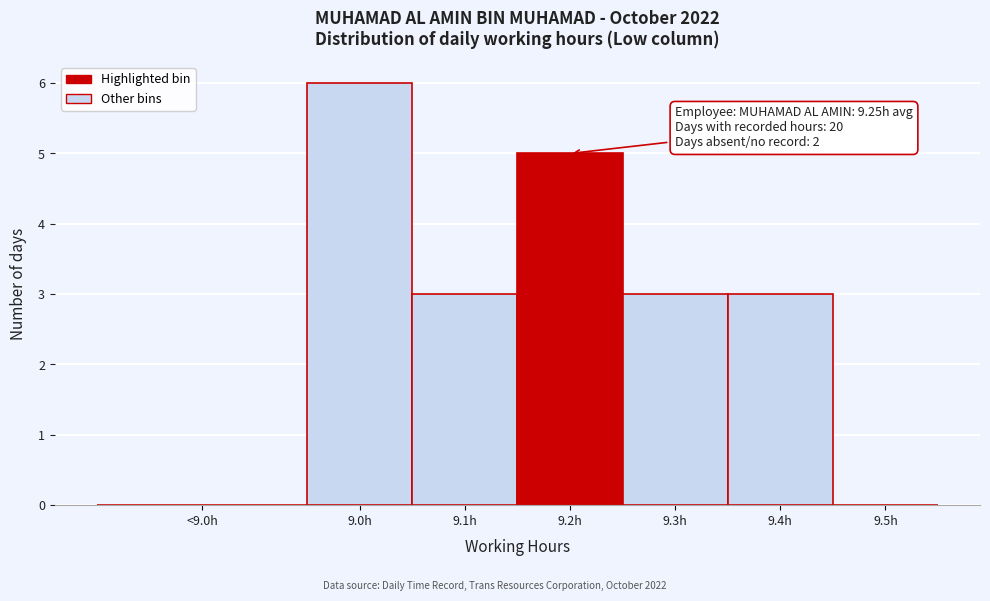

Reading right to left, list all the values displayed in this chart.

9.5h=0	9.4h=3	9.3h=3	9.2h=5	9.1h=3	9.0h=6	<9.0h=0